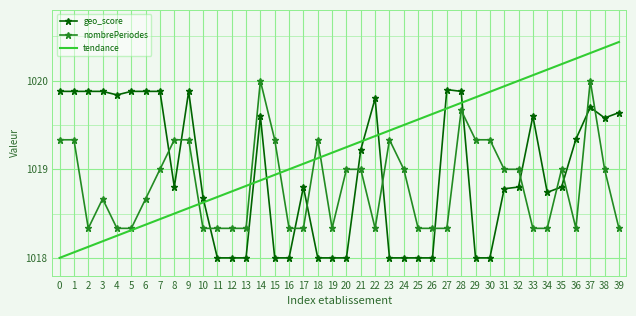

True or false: tendance has more than 1 interior local peaks.

False